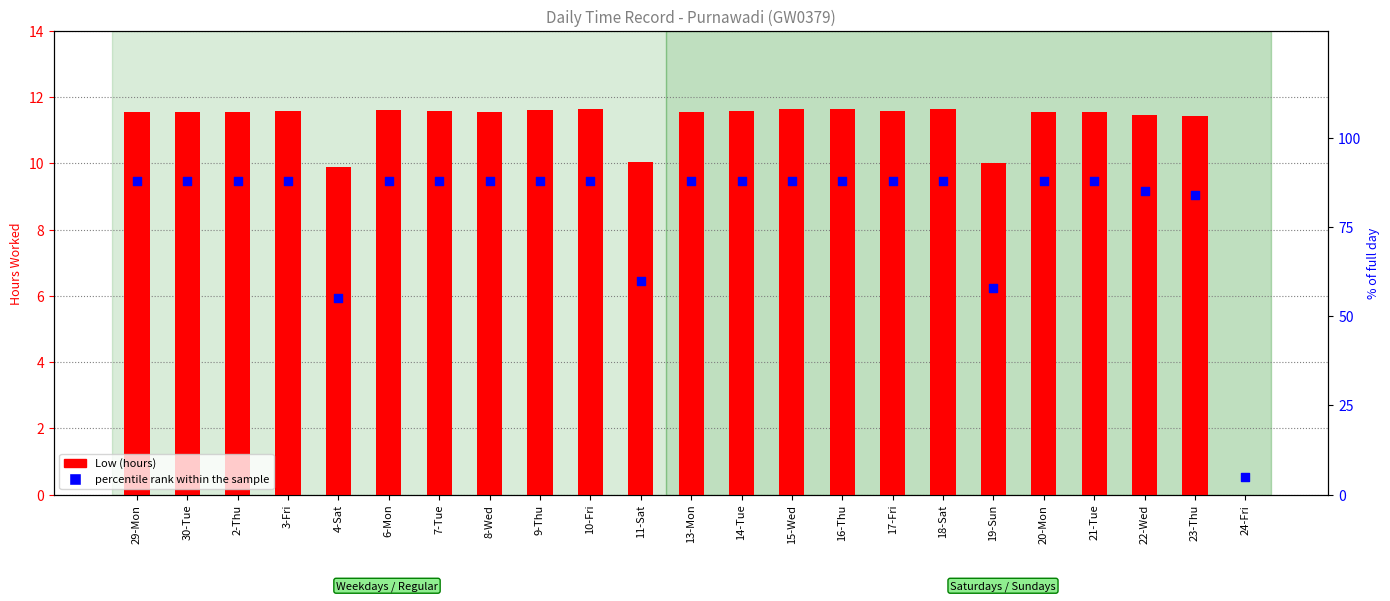

Which series contains the highest Y value?

percentile rank within the sample